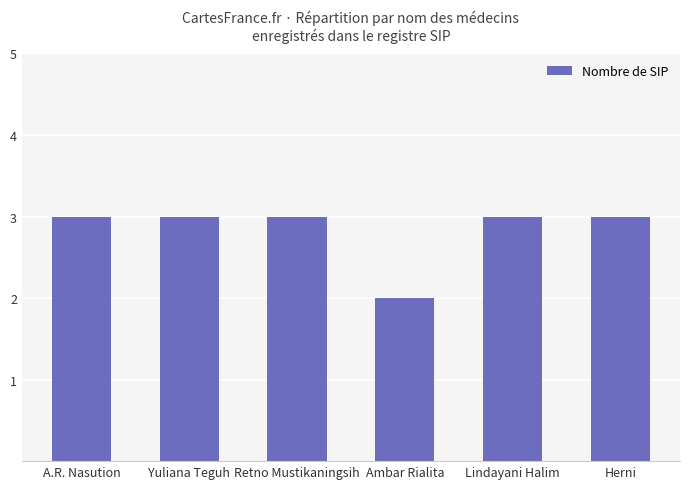

What is the label of the 3rd bar from the right?

Ambar Rialita